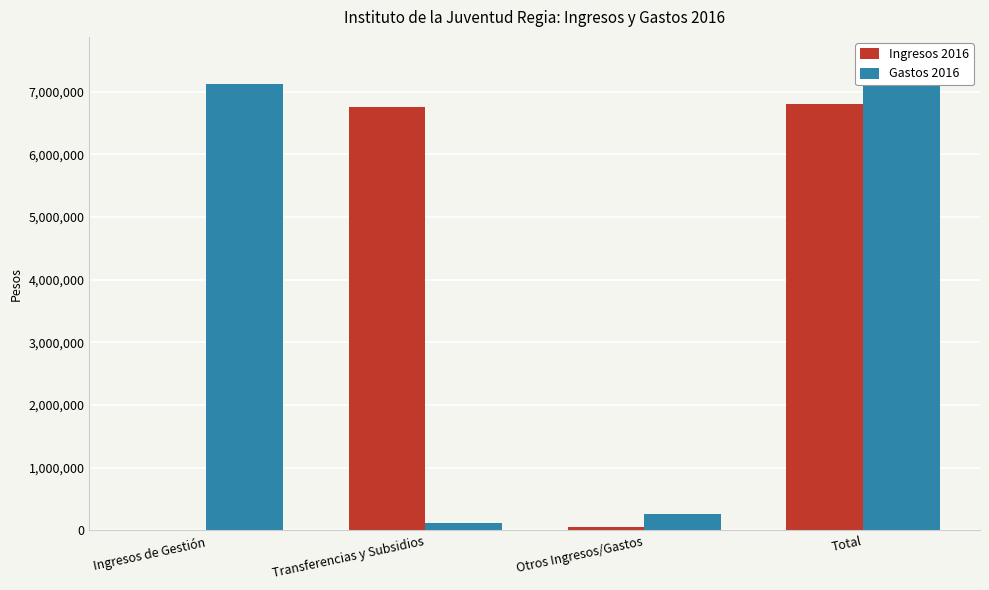

Is it true that Ingresos 2016 equals -2260429 at Ingresos de Gestión?

False